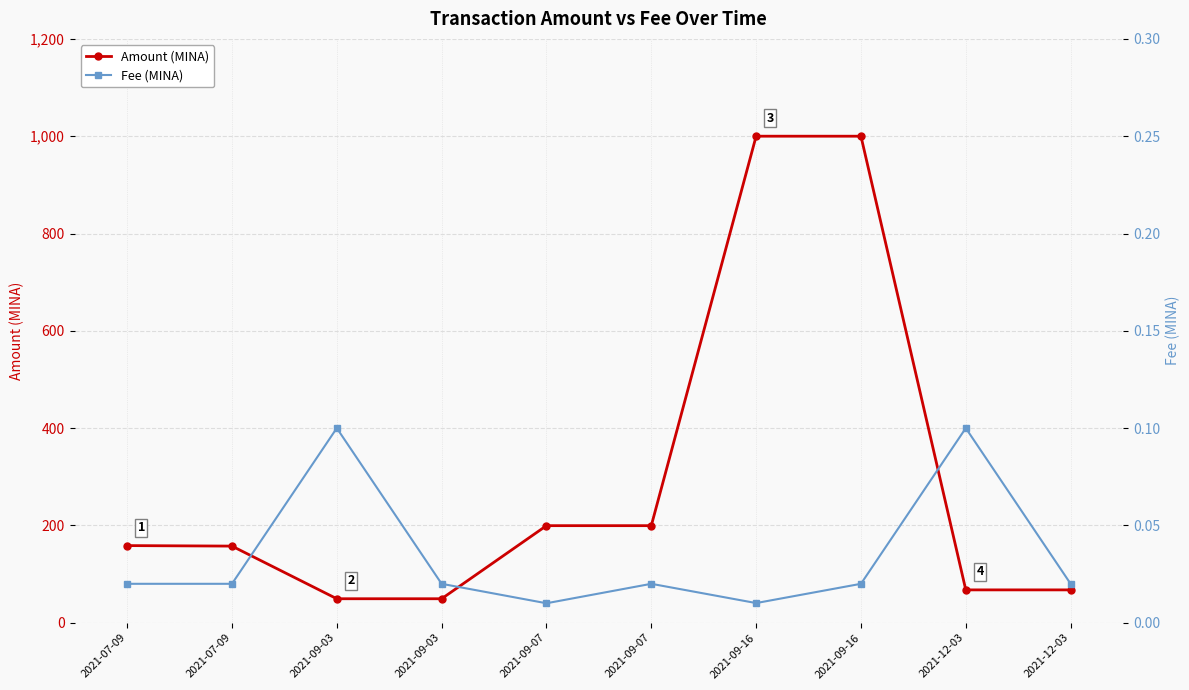

True or false: Fee (MINA) has a value of 0.0 at 2021-09-16.

False